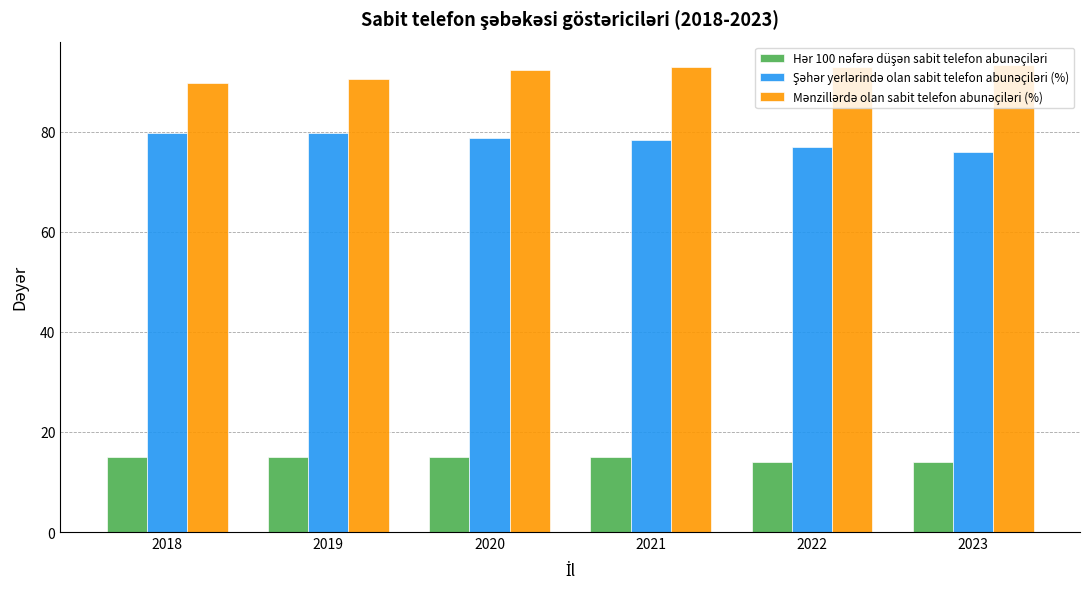

What is the total value across all series at 2023?

183.3